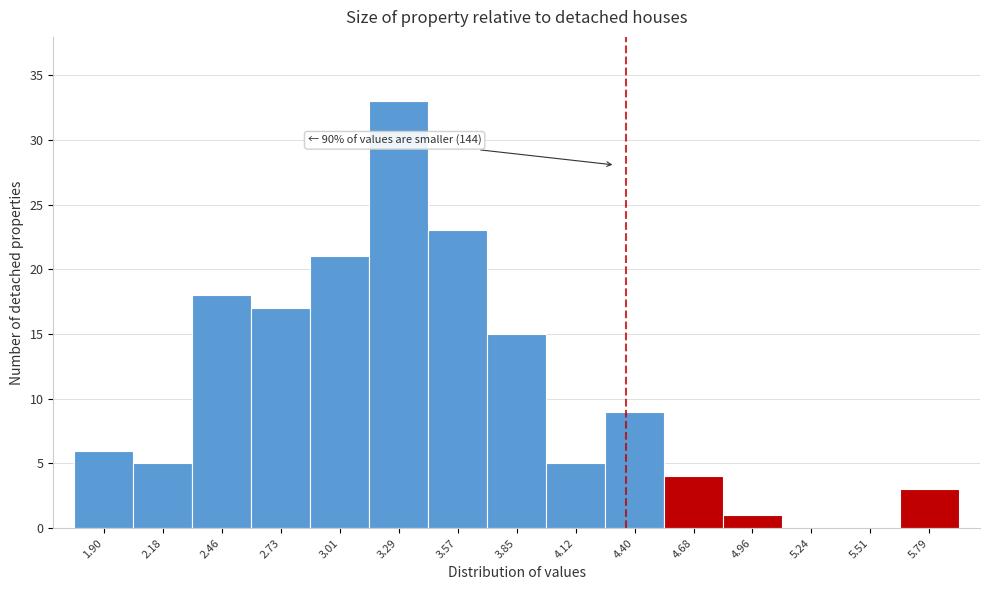

Reading left to right, extract all data points from this chart.

1.90=6	2.18=5	2.46=18	2.73=17	3.01=21	3.29=33	3.57=23	3.85=15	4.12=5	4.40=9	4.68=4	4.96=1	5.24=0	5.51=0	5.79=3